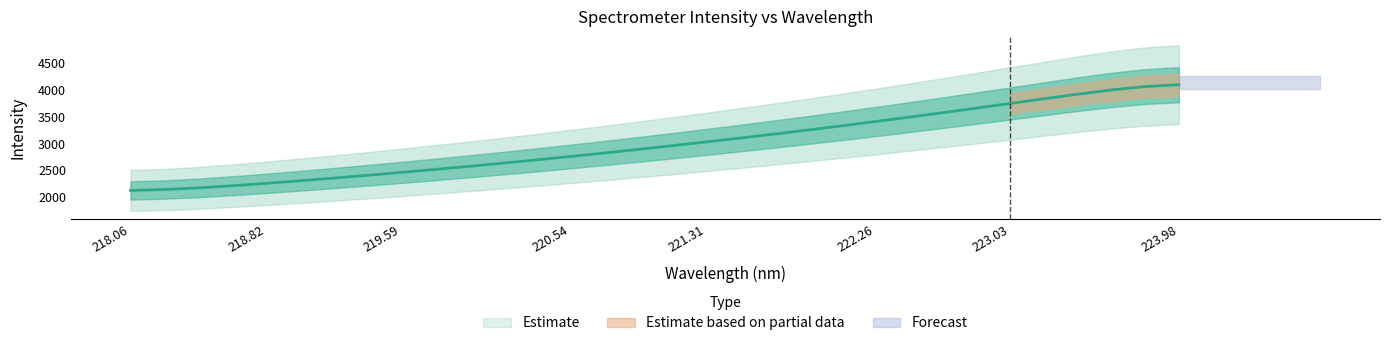

What is the ratio of the value at 223.2172 to the value at 218.8244?

1.7